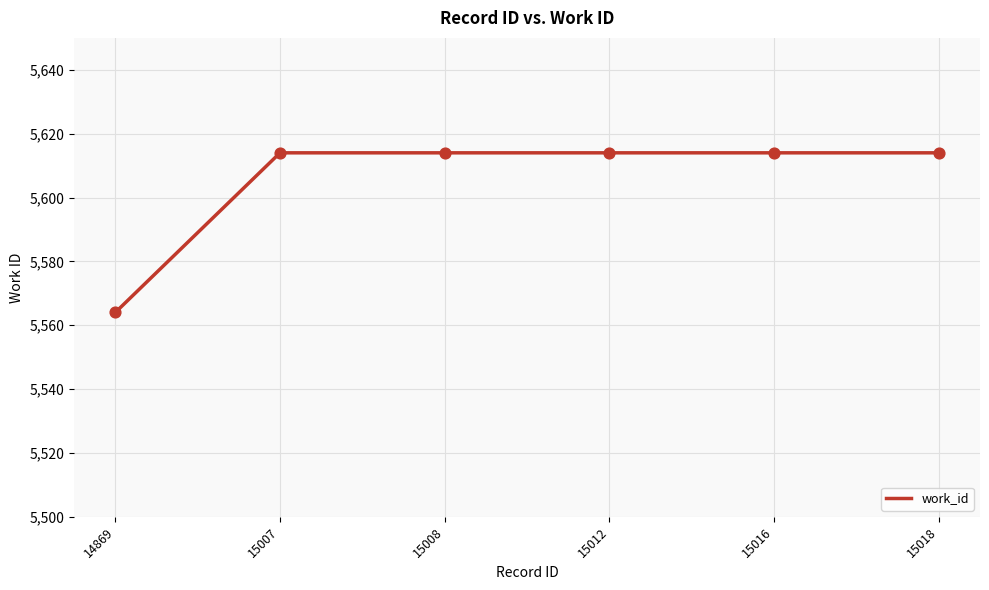

Between 14869 and 15016, which is larger?

15016